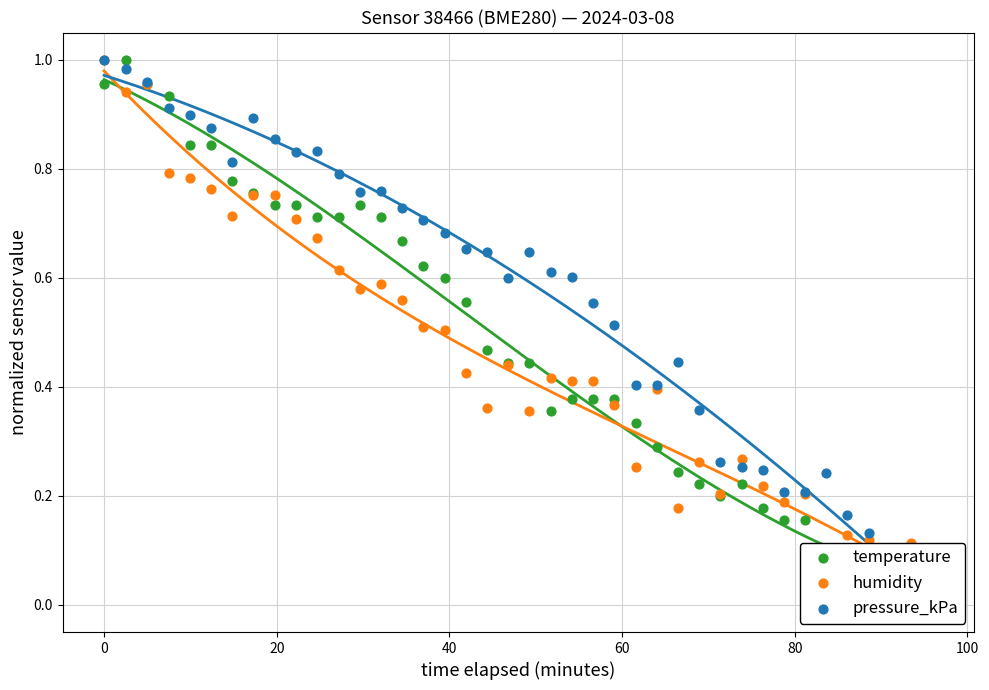

Which series has the largest total across all categories?

pressure_kPa